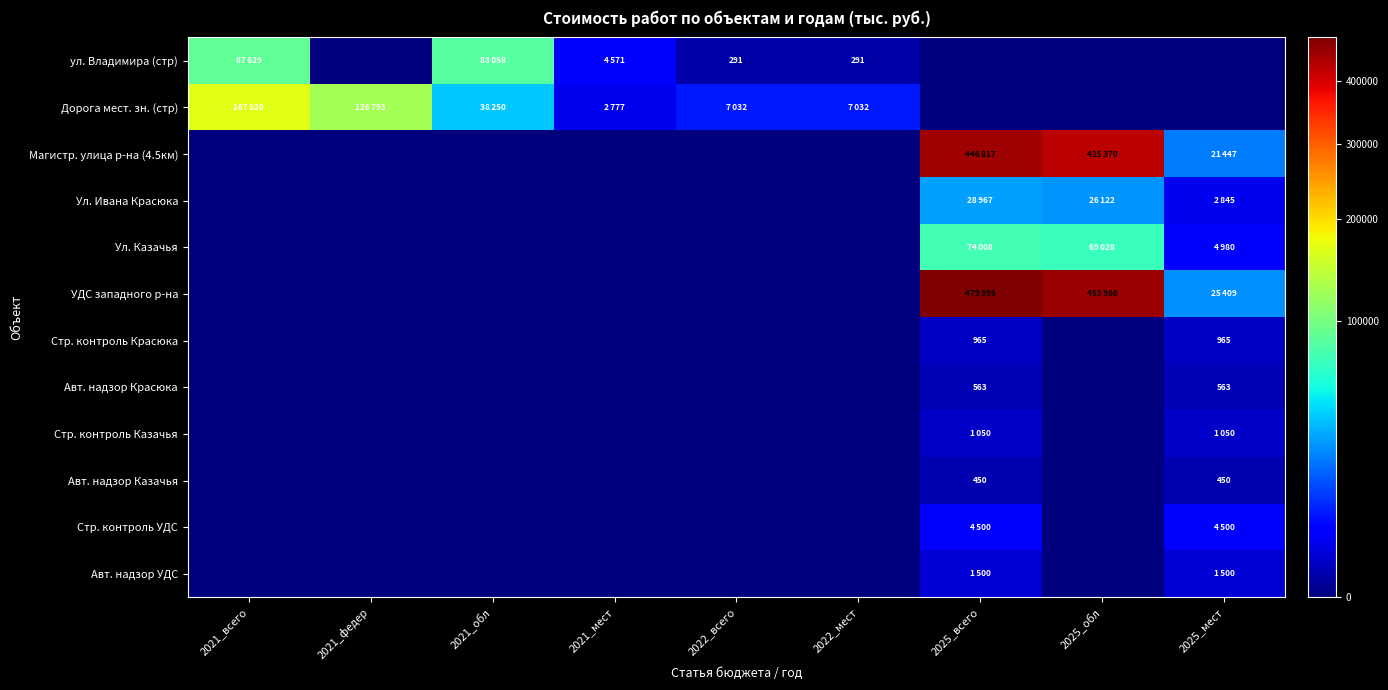

Count the number of categories in the chart.

9